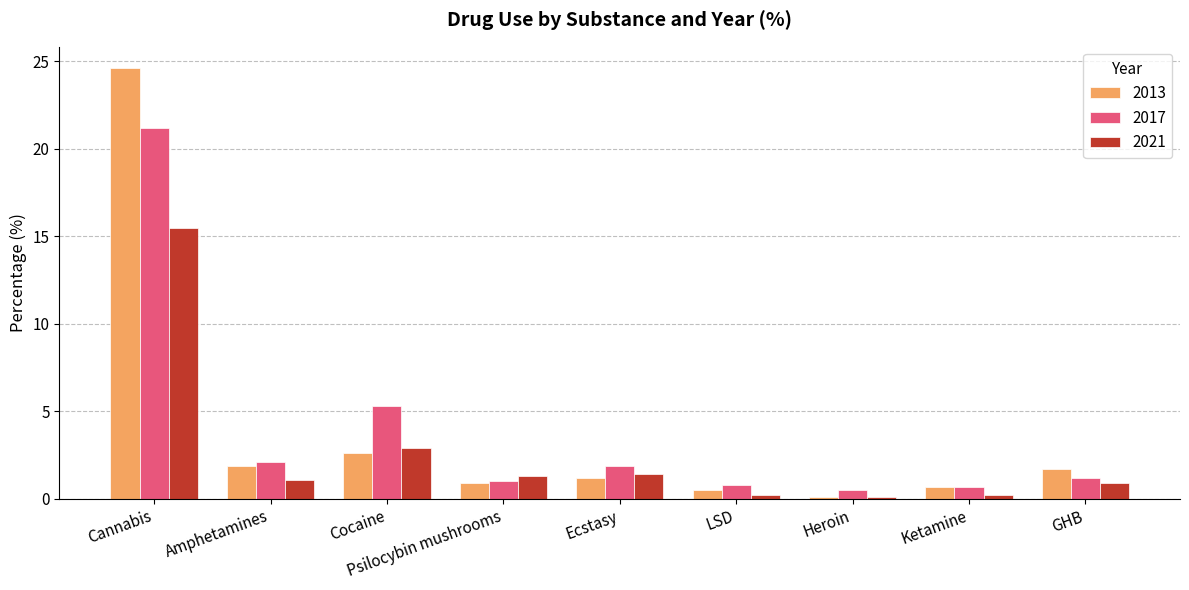

At which category is the sum across all series the highest?

Cannabis